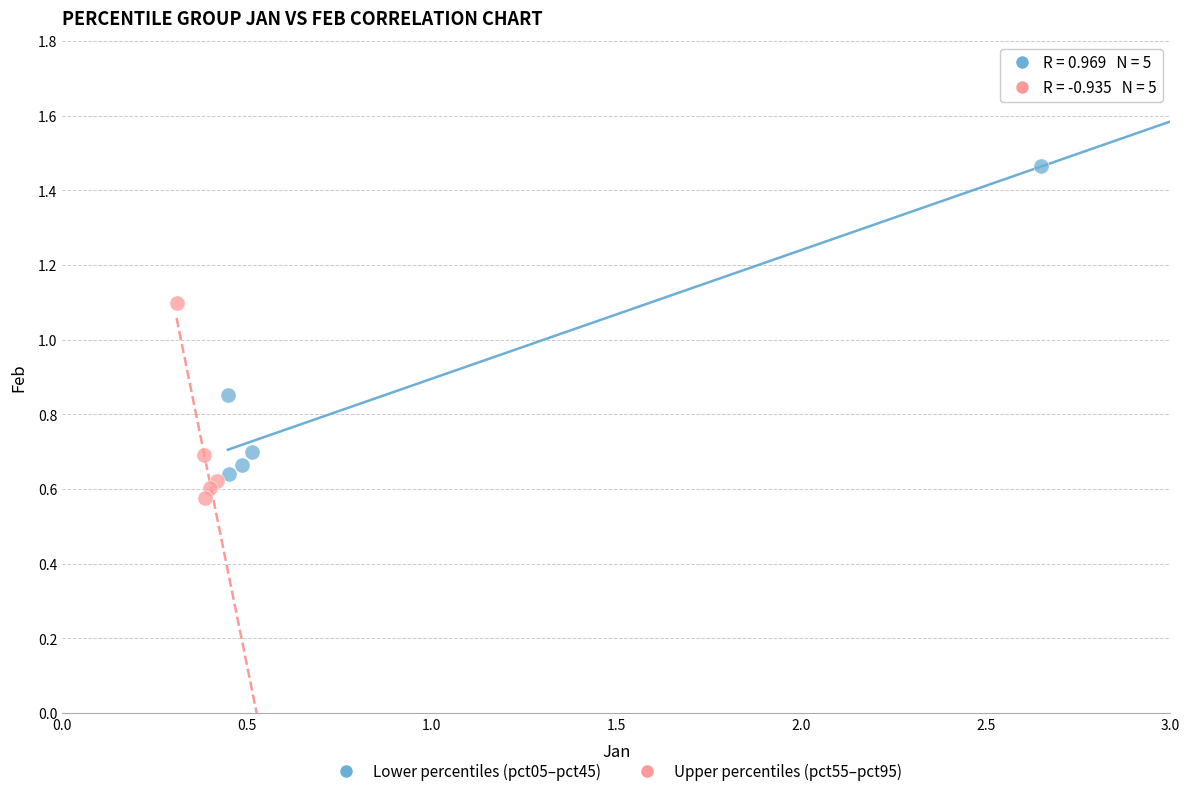

Which series contains the lowest Y value?

Upper percentiles (pct55–pct95)